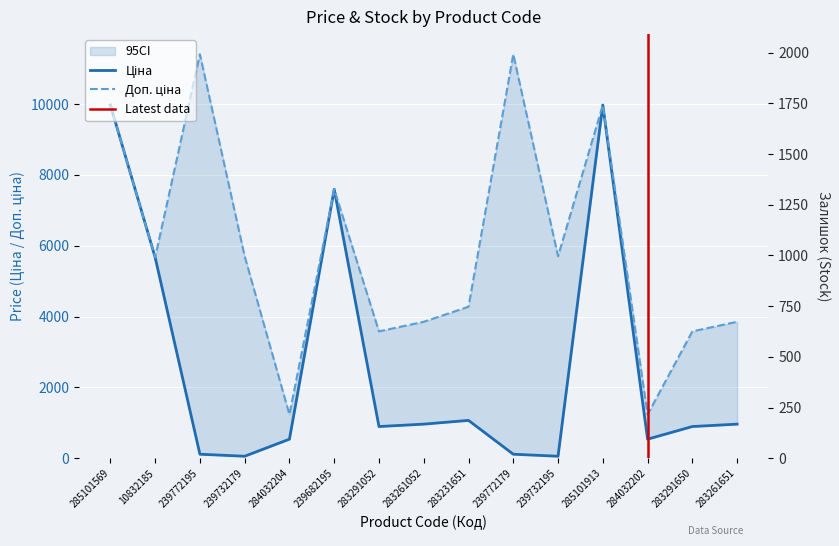

Read the Ціна value at 239772195.

114.1